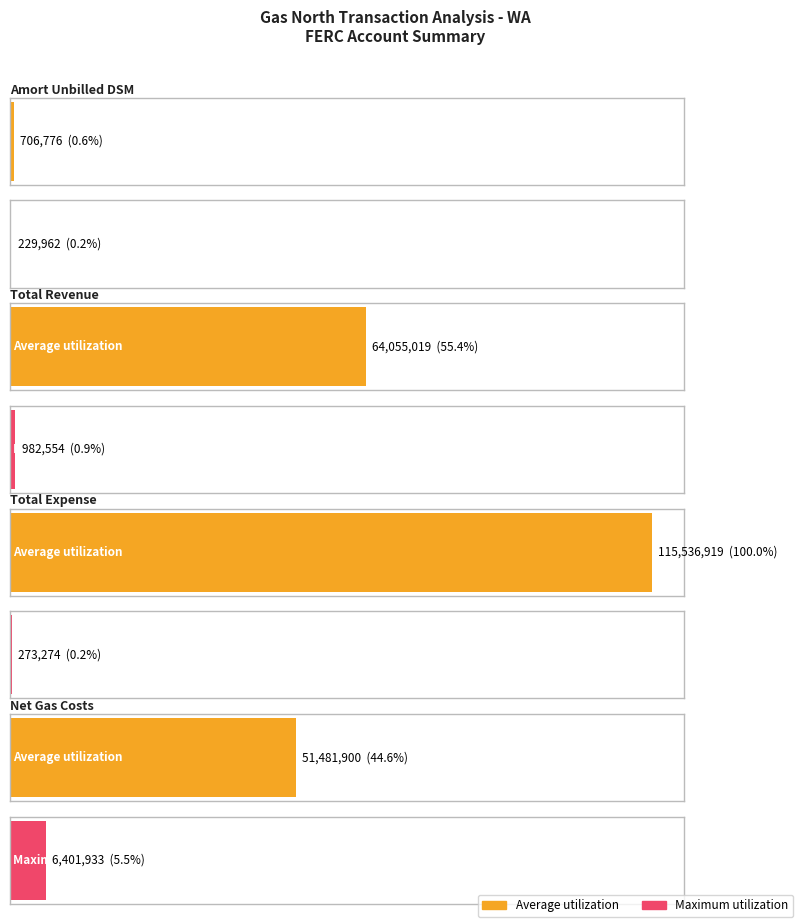

What is the greatest value displayed?

115536919